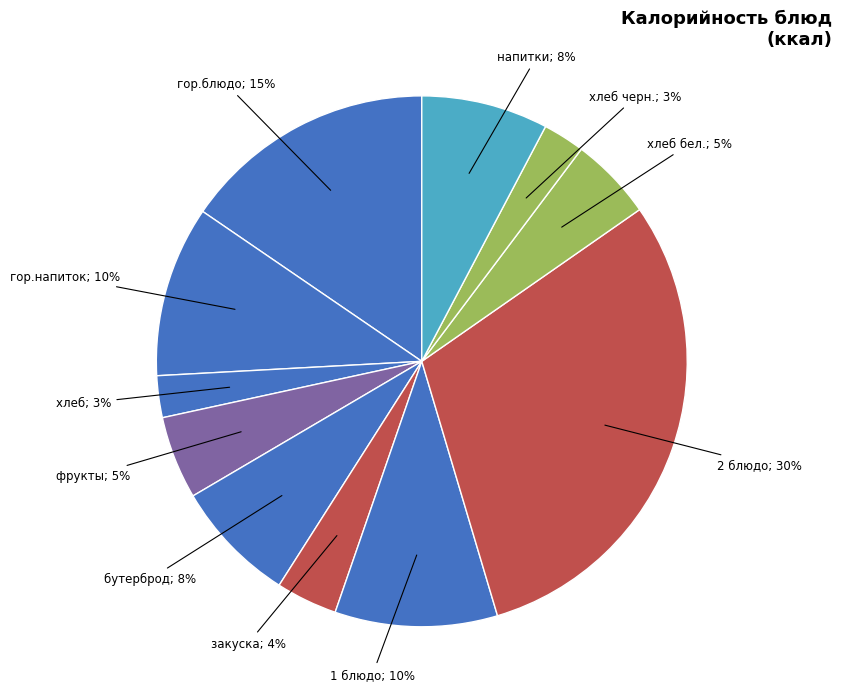

How many slices are in this pie chart?

11